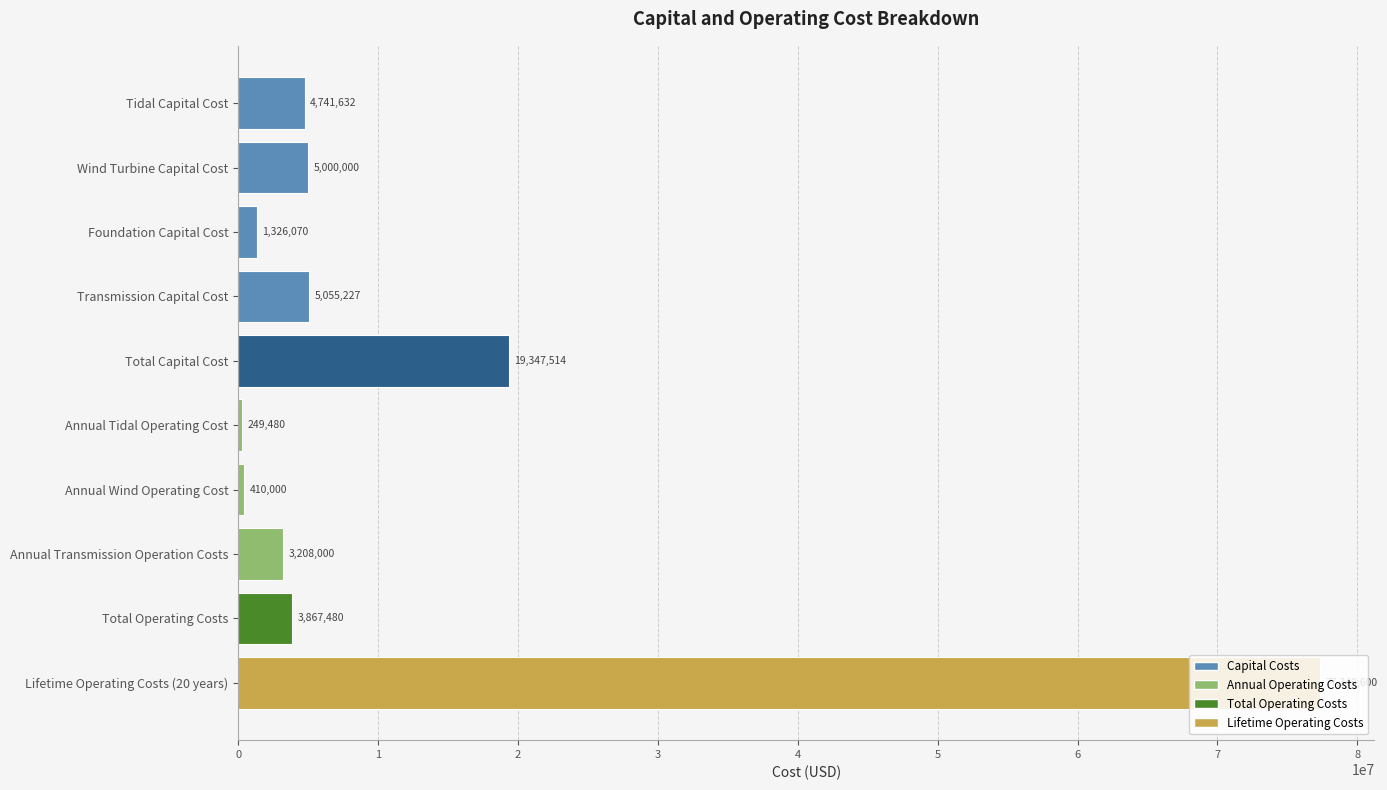

What is the average value?

12055500.2